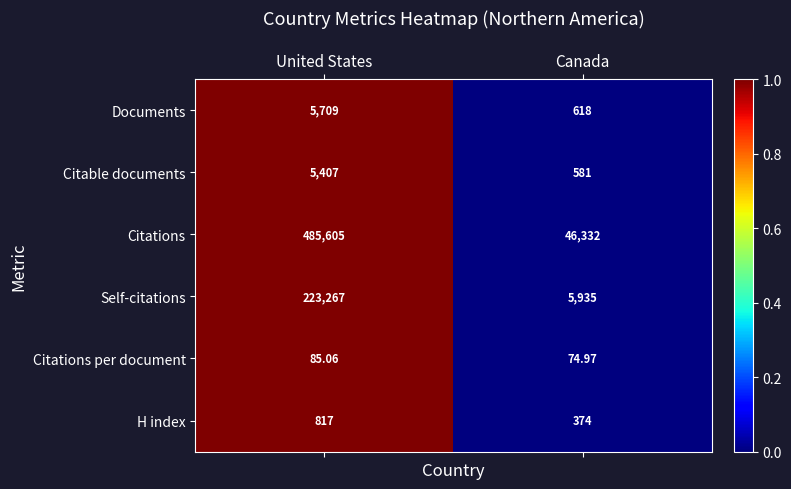

Between United States and Canada, which series saw the biggest shift?

Citations